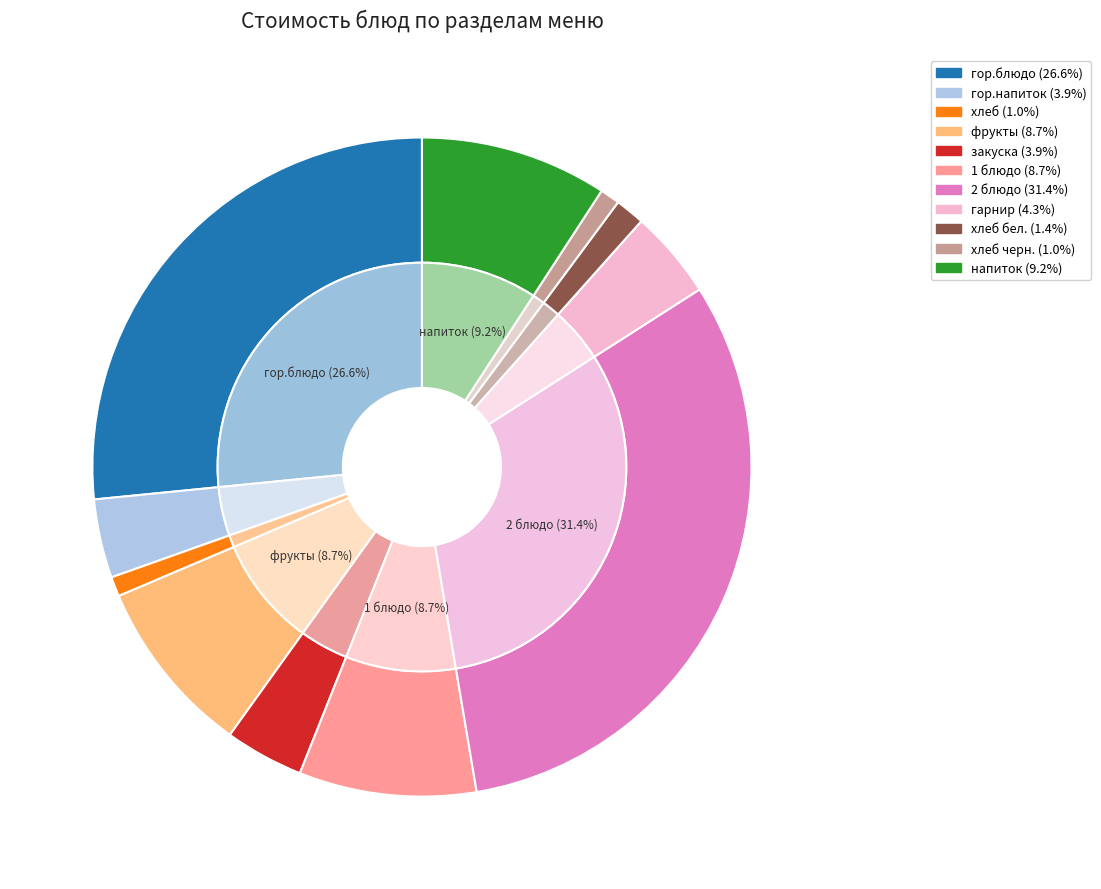

What is the largest slice in the pie chart?

2 блюдо